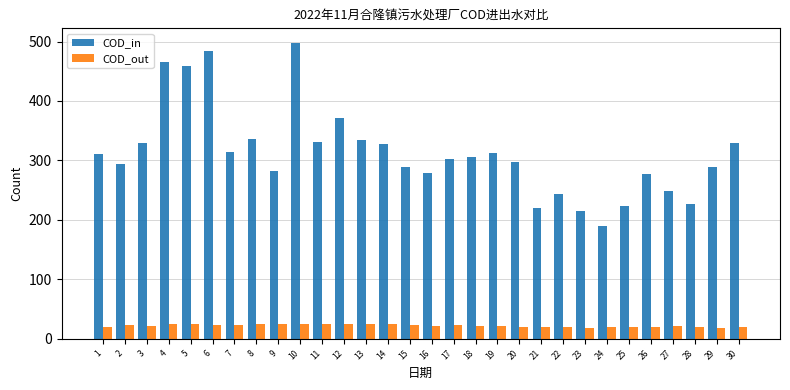

Which series has the largest total across all categories?

COD_in